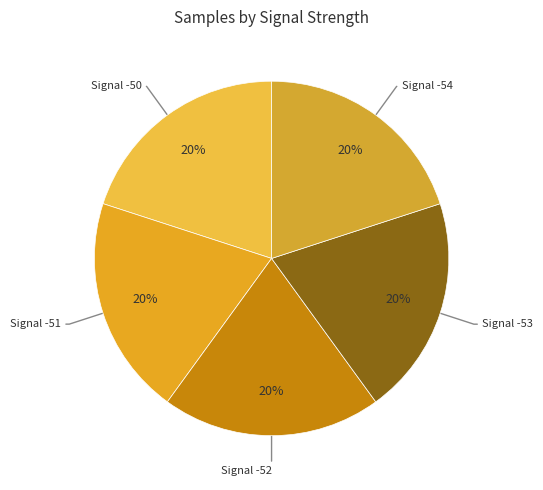

How many slices are in this pie chart?

5